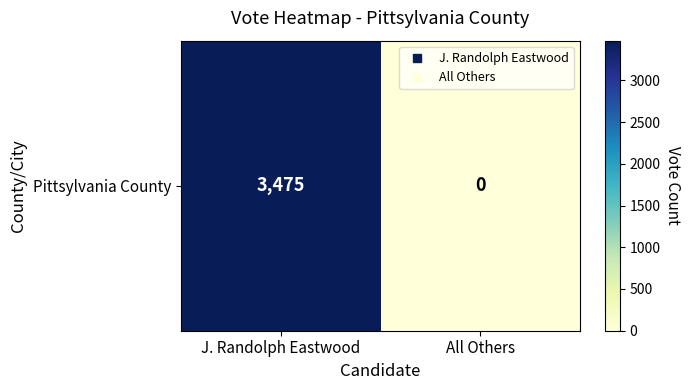

True or false: the data shows 1376 at All Others.

False